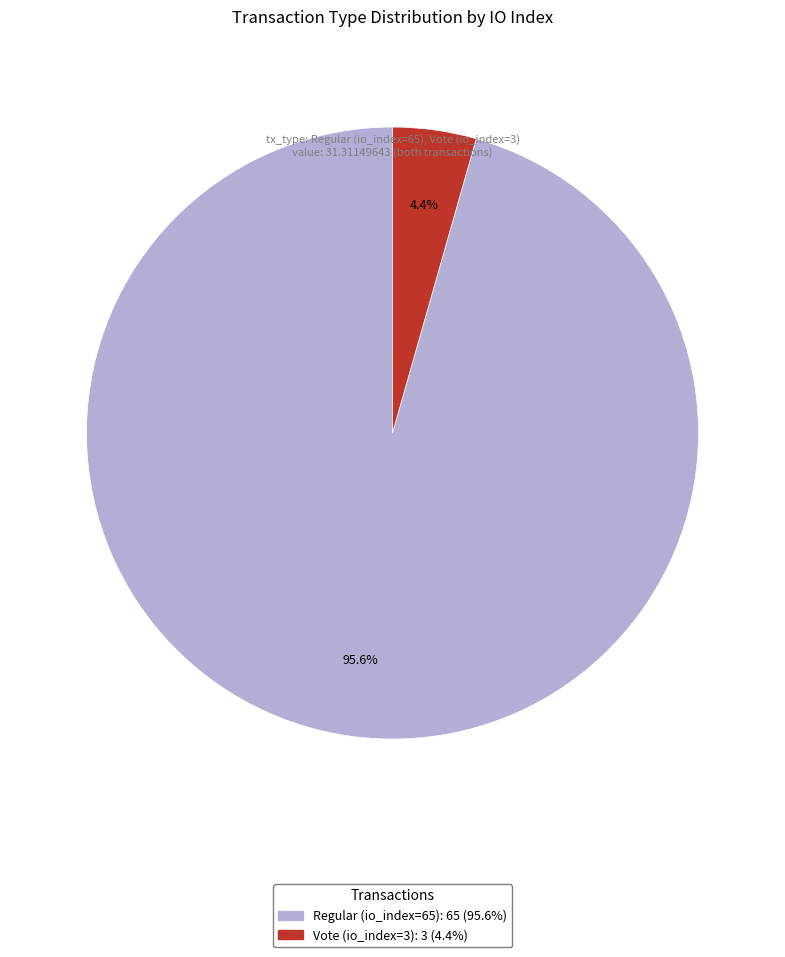

Is the sum of Vote (io_index=3) and Regular (io_index=65) greater than half?

Yes